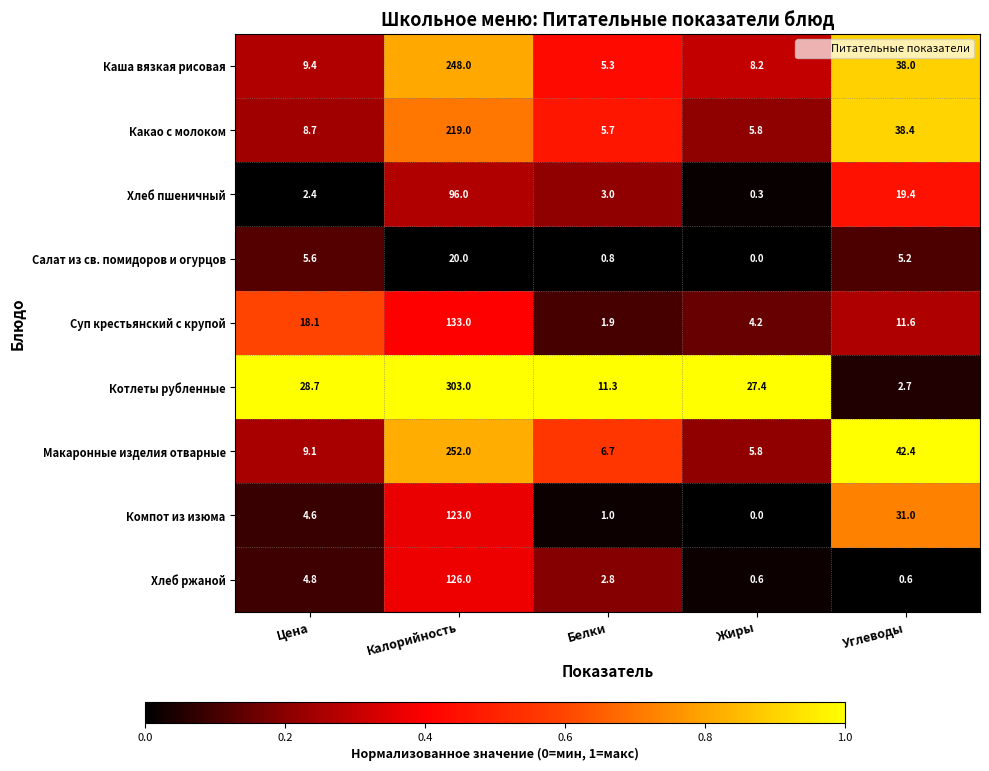

Which category has the highest value in the Каша вязкая рисовая series?

Калорийность